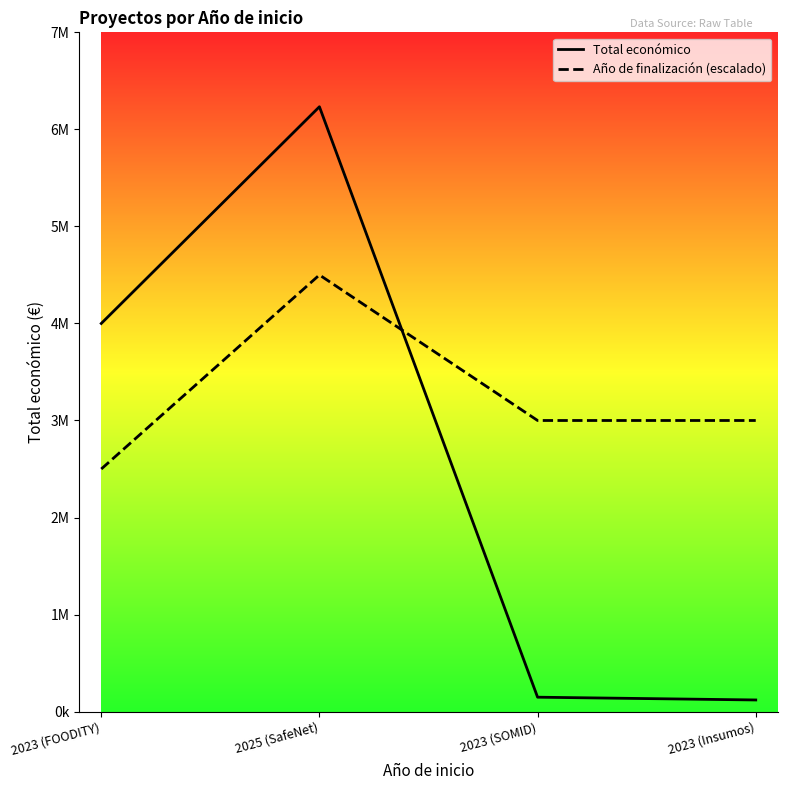

Reading left to right, transcribe all the data shown in this chart.

Total económico: 3999937	6233144	148534	119999
Año de finalización (escalado): 2500000	4500000	3000000	3000000